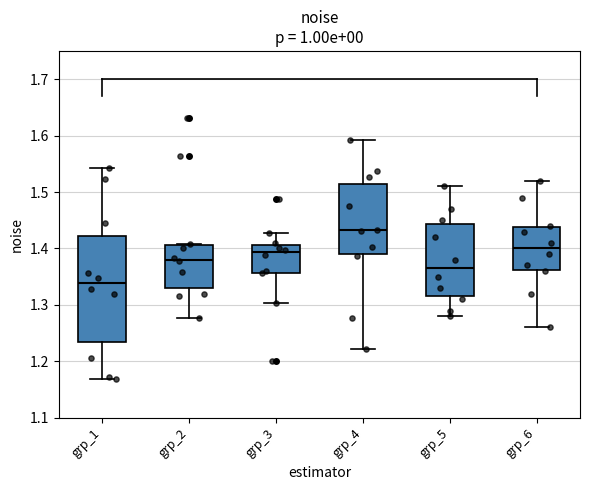

Reading left to right, read every box against the y-axis: the position of its median line, the range the box covers, and the ends of its whiskers. The values are not printed on the chart, so give them approximately, as read against the axis.

grp_1: median 1.34, box 1.23 to 1.42, whiskers 1.17 to 1.54
grp_2: median 1.38, box 1.33 to 1.41, whiskers 1.28 to 1.41
grp_3: median 1.39, box 1.36 to 1.41, whiskers 1.30 to 1.43
grp_4: median 1.43, box 1.39 to 1.51, whiskers 1.22 to 1.59
grp_5: median 1.37, box 1.32 to 1.44, whiskers 1.28 to 1.51
grp_6: median 1.40, box 1.36 to 1.44, whiskers 1.26 to 1.52